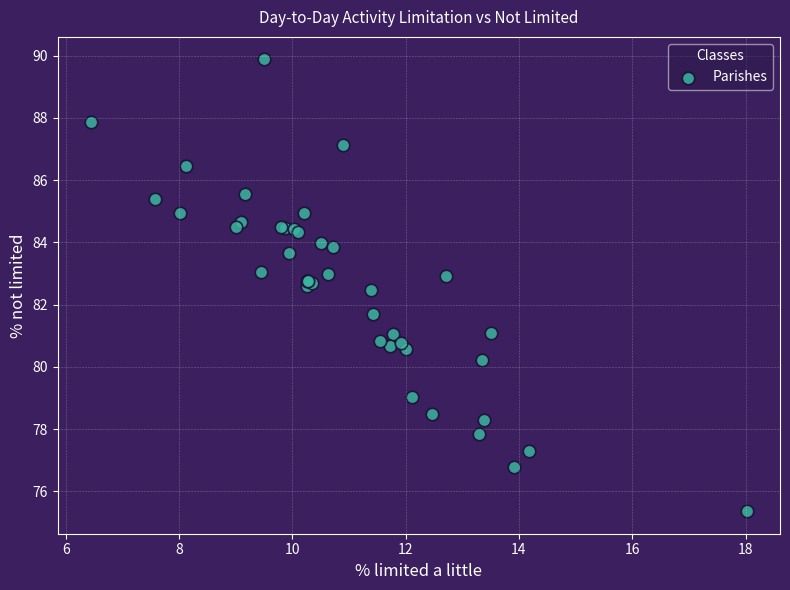

What Y value in the scatter plot is closest to 82?

81.7